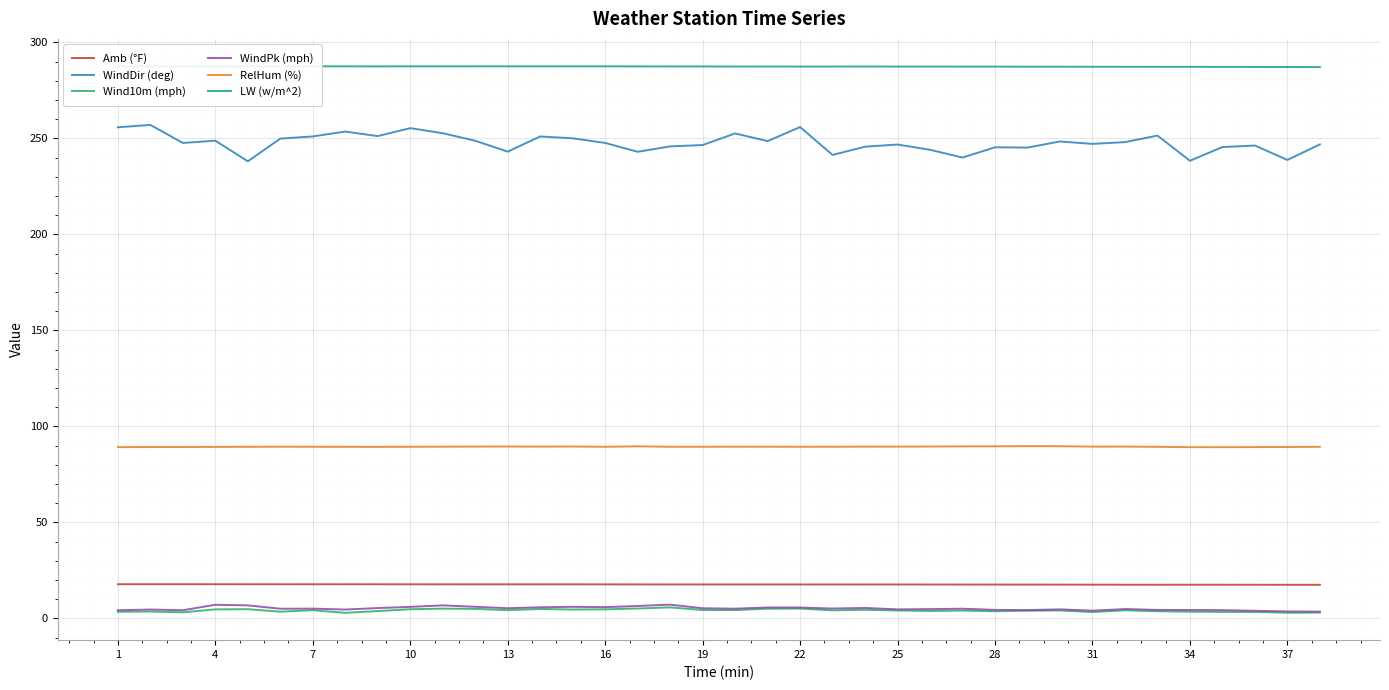

The value of RelHum (%) at 13 is 89.5. True or false?

True